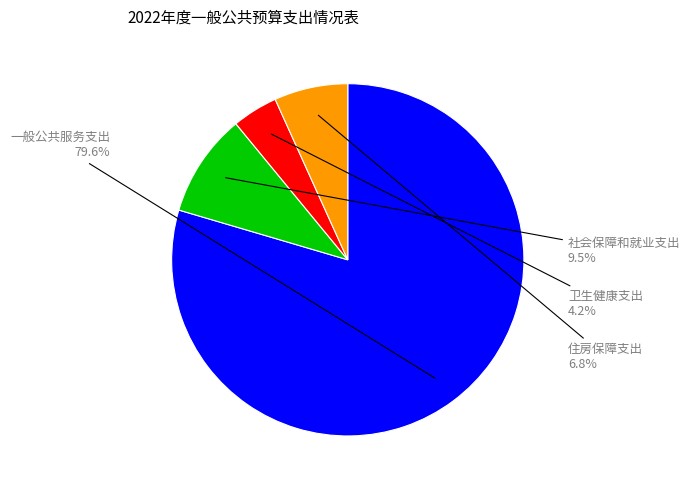

Is there any slice that represents more than half of the pie?

Yes